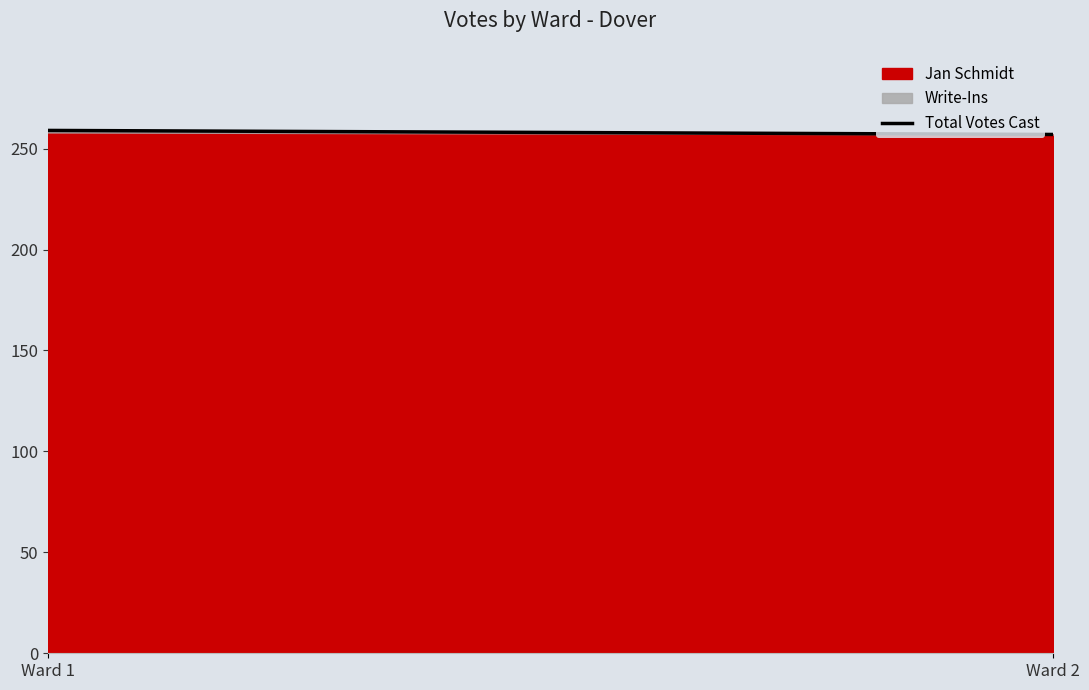

What is the value of the 1st point from the left?

259